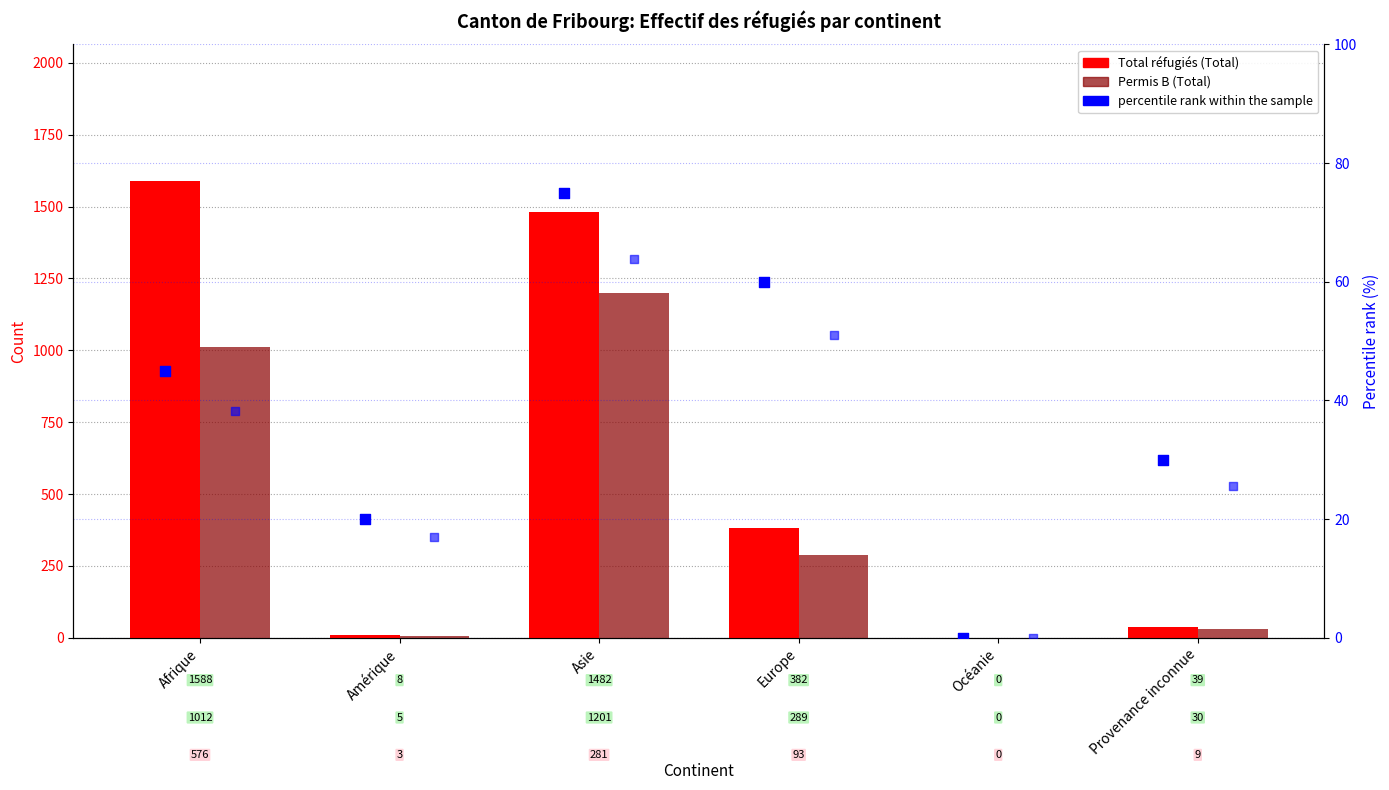

Which series contains the lowest Y value?

Total réfugiés (Total)